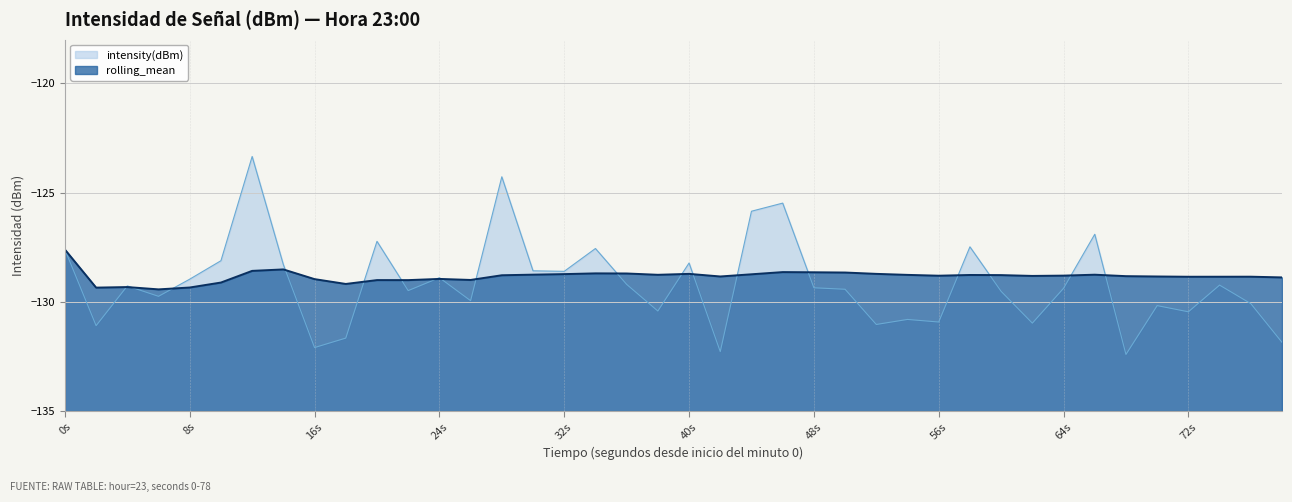

The rolling_mean series shows -181.1 at 40s. True or false?

False